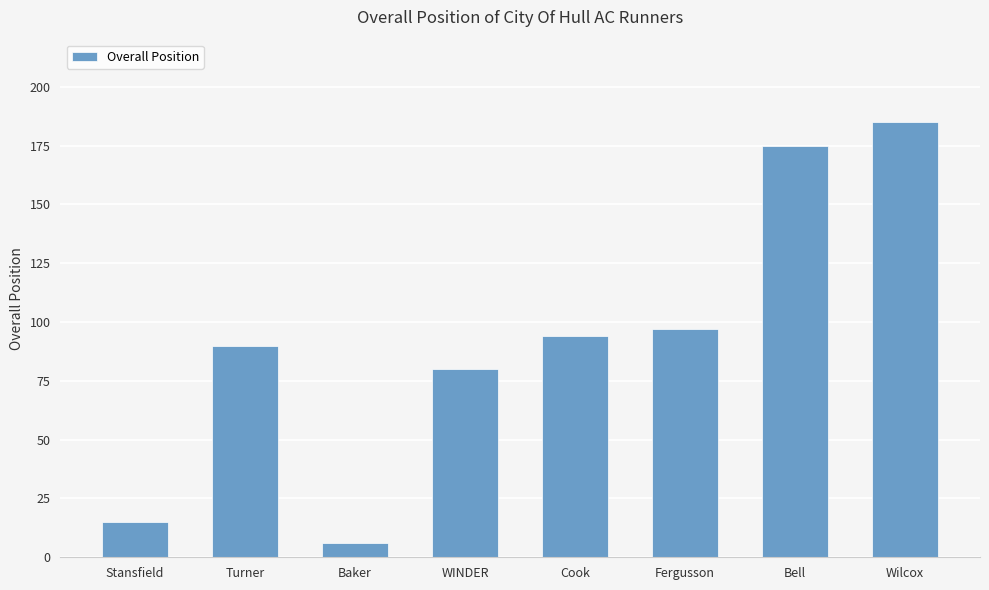

What is the change in value from WINDER to Cook?

+14